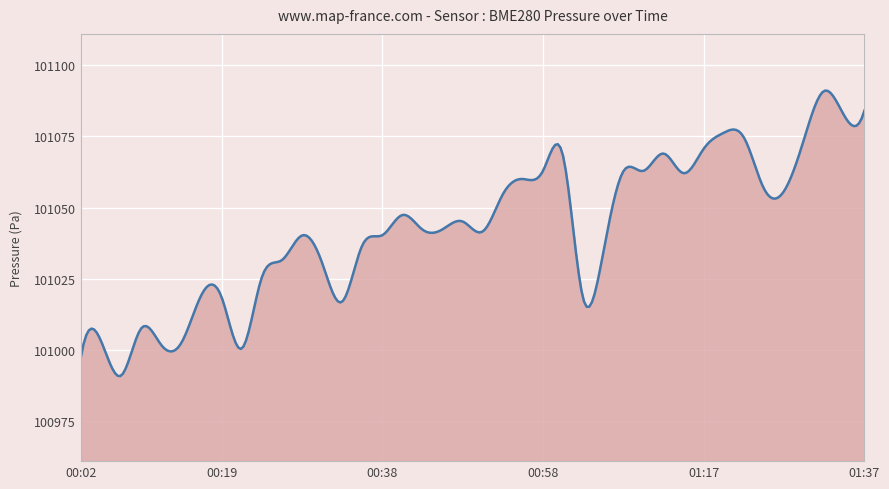

What is the smallest value displayed?

100990.9